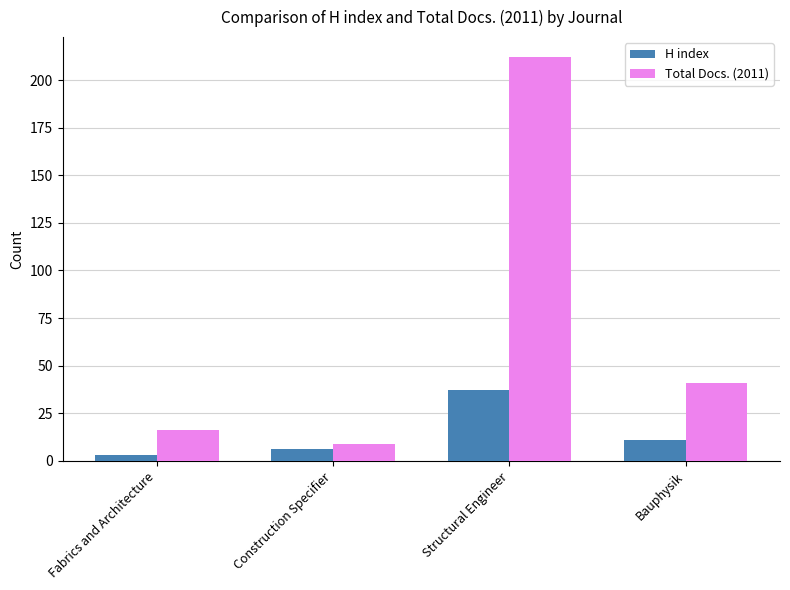

Which category has the highest value in the H index series?

Structural Engineer